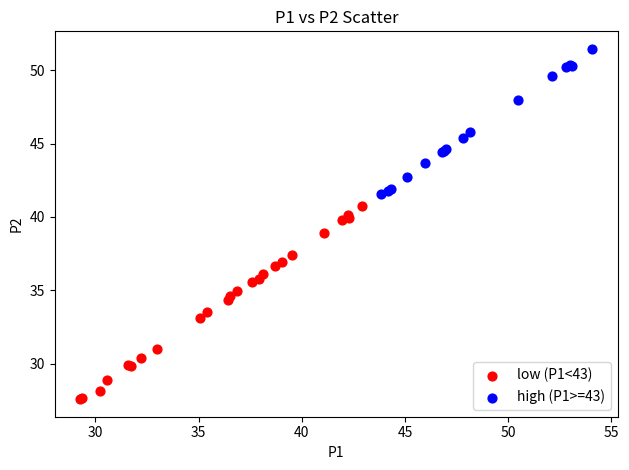

Which series reaches the maximum Y coordinate?

high (P1>=43)